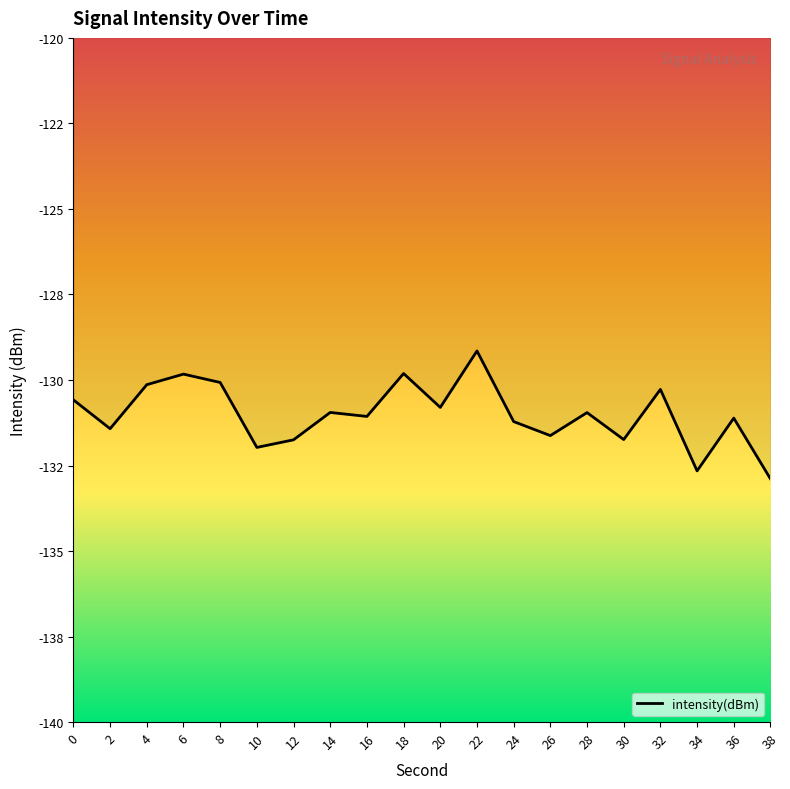

Which label corresponds to the smallest value in the chart?

38